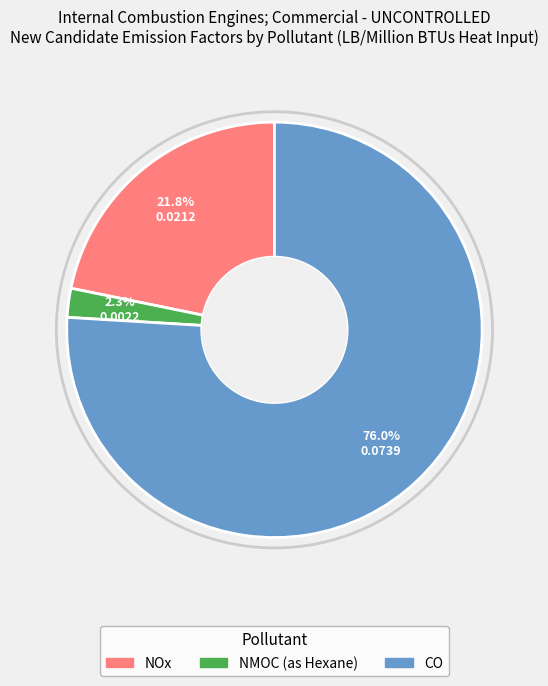

How many segments does this pie chart have?

3